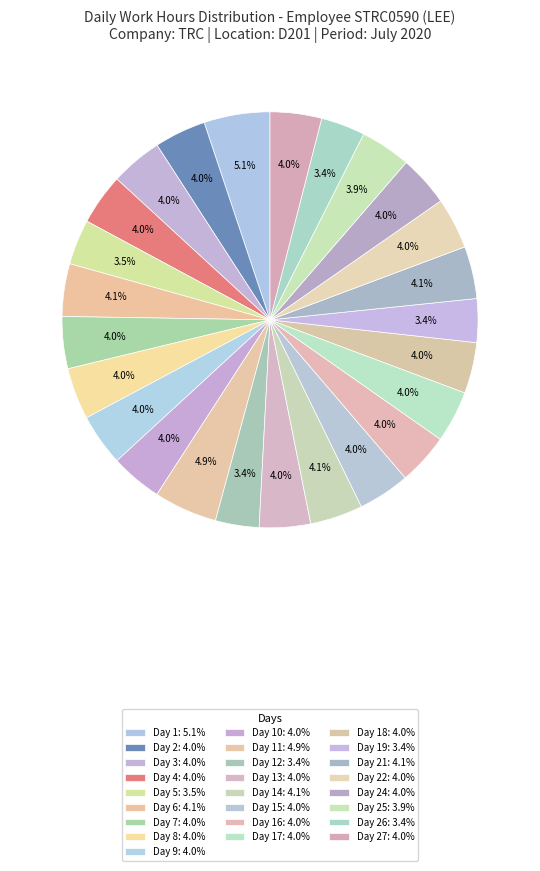

Which category has the biggest portion of the pie?

Day 1